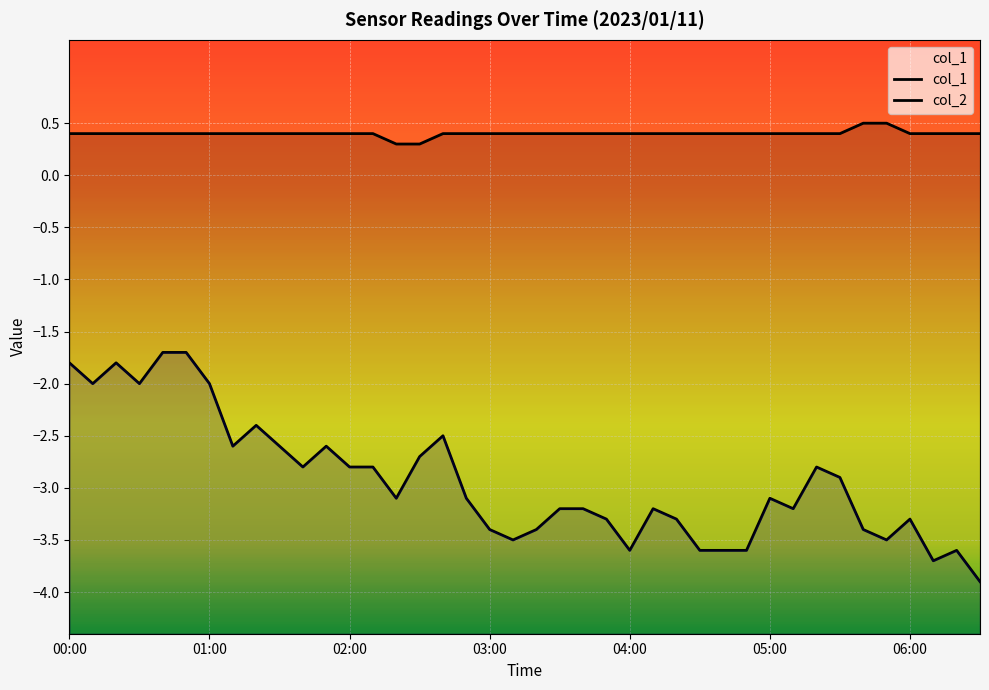

What position from the right is 35?

5